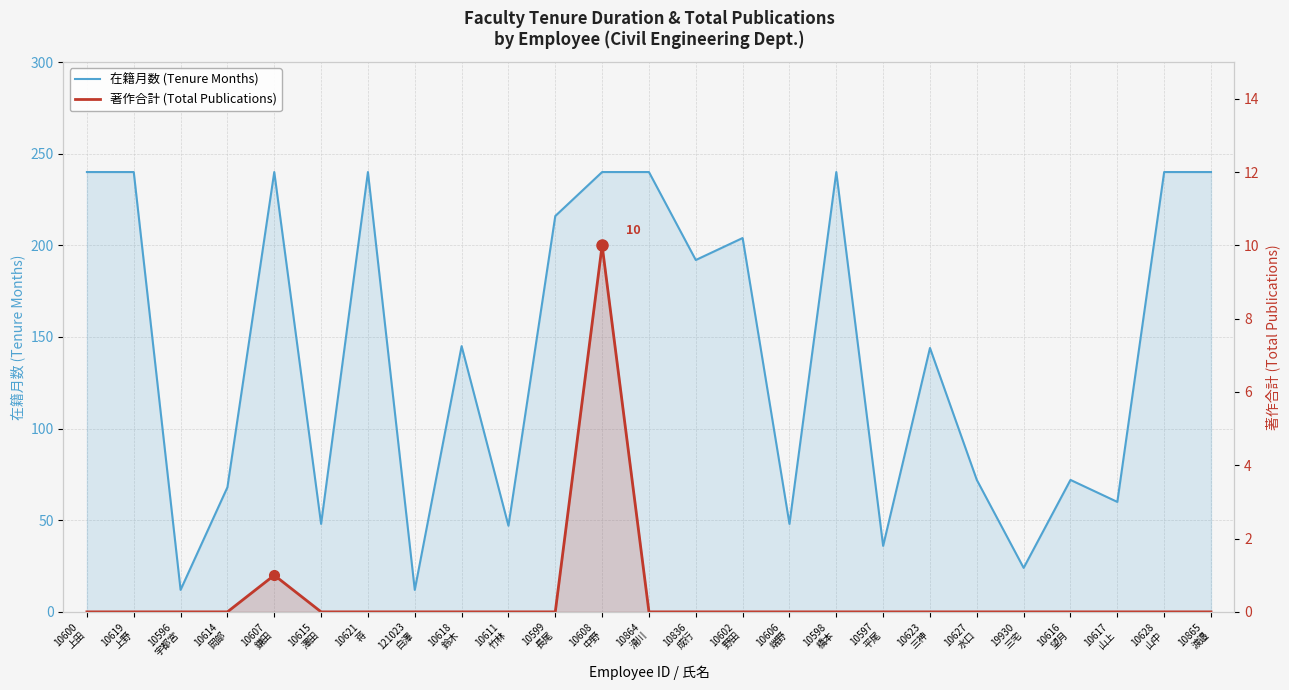

Rank the series by their average value, from highest to lowest.

在籍月数 (Tenure Months), 著作合計 (Total Publications)